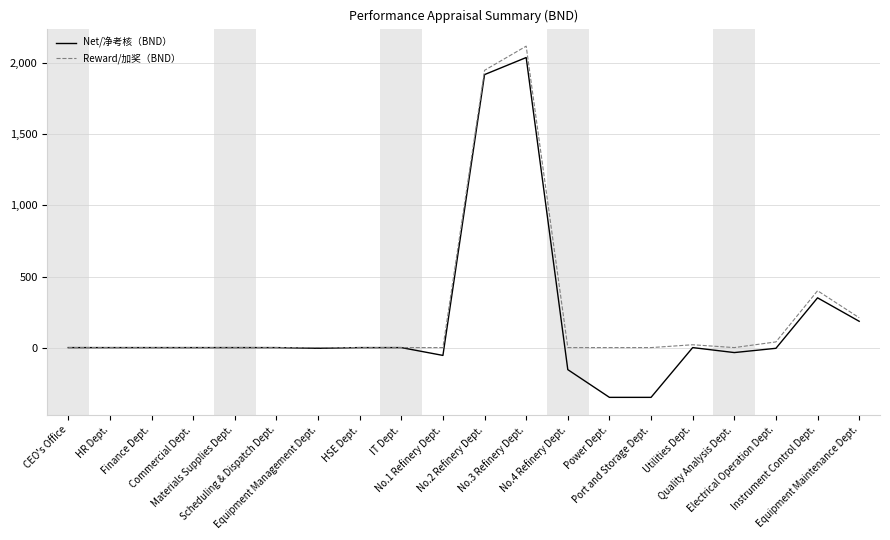

True or false: Net/净考核（BND） has more than 1 interior local peaks.

True